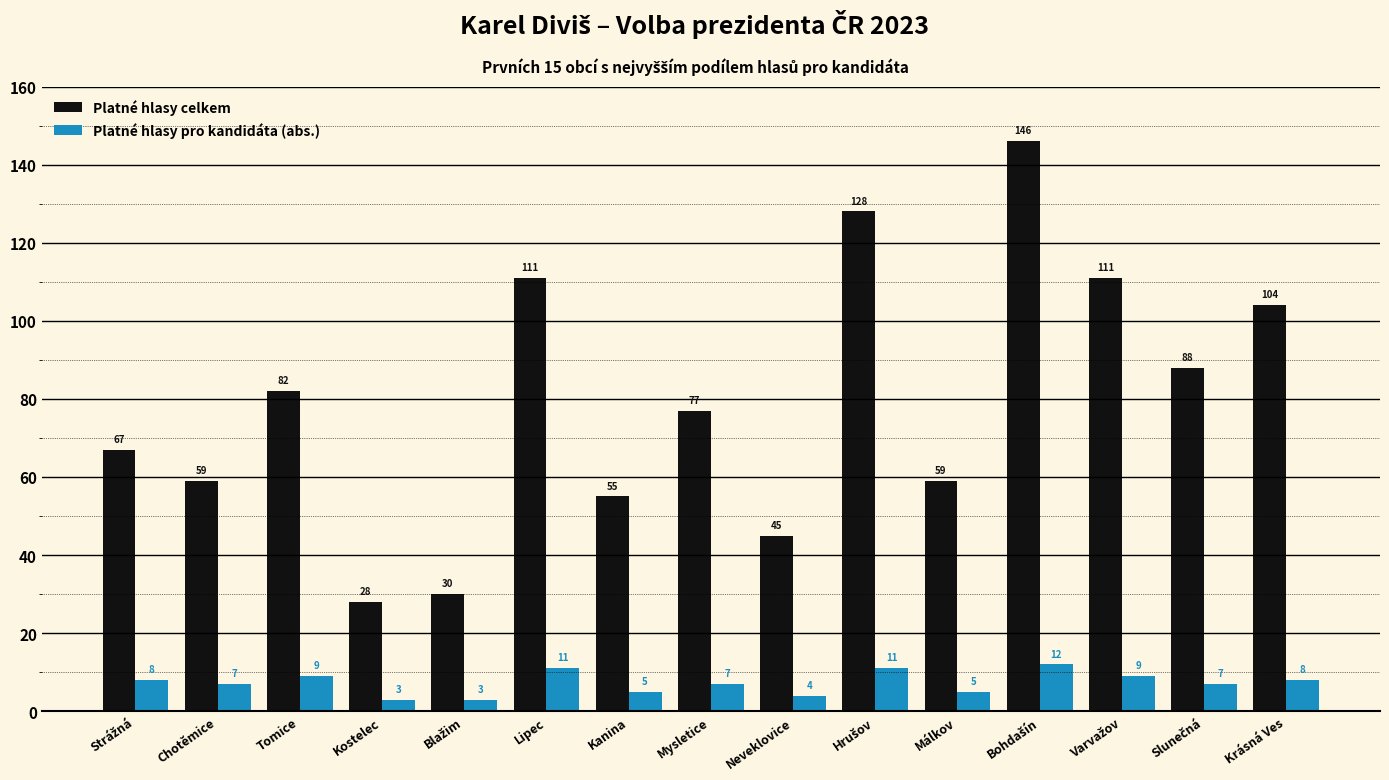

What is the average value of the Platné hlasy celkem series?

79